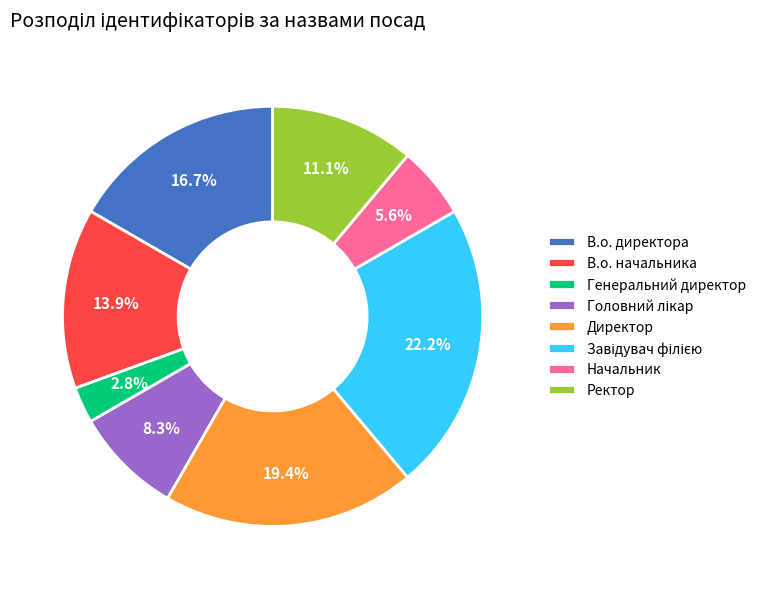

Which has a higher value, В.о. директора or Директор?

Директор